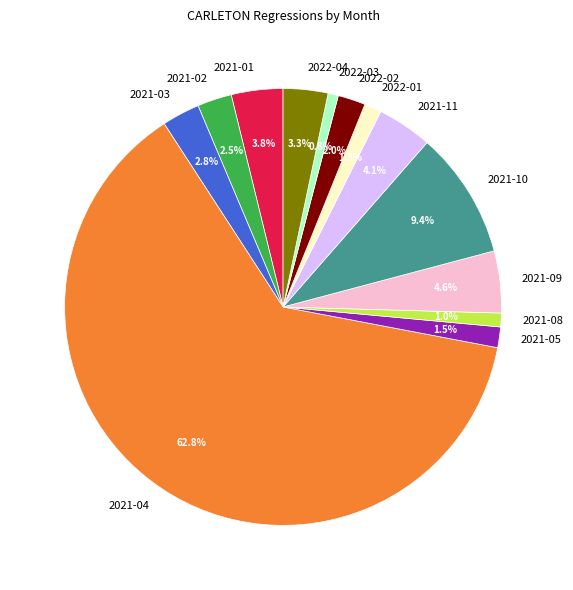

To the nearest percent, what portion does 2022-03 represent?

1%